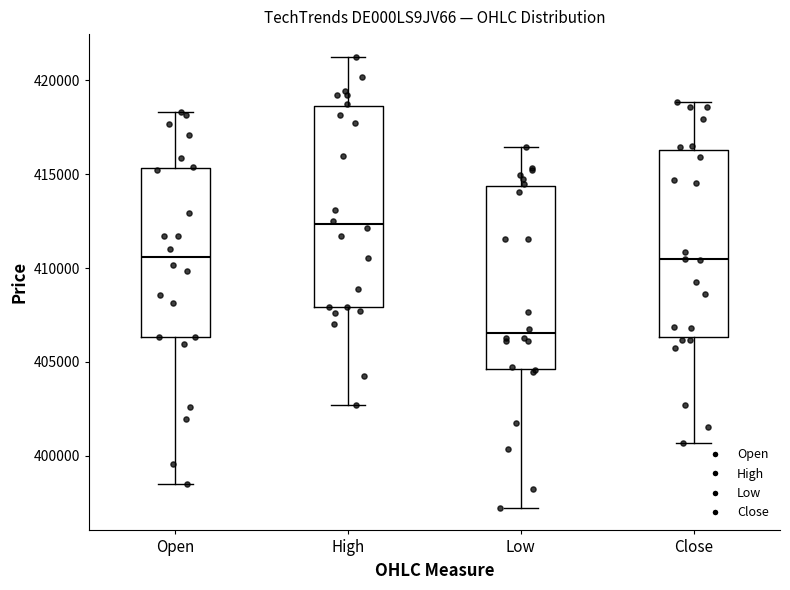

Reading left to right, read every box against the y-axis: the position of its median line, the range the box covers, and the ends of its whiskers. The values are not printed on the chart, so give them approximately, as read against the axis.

Open: median 410500, box 406500 to 415500, whiskers 398500 to 418500
High: median 412500, box 408000 to 418500, whiskers 402500 to 421500
Low: median 406500, box 404500 to 414500, whiskers 397000 to 416500
Close: median 410500, box 406500 to 416500, whiskers 400500 to 419000